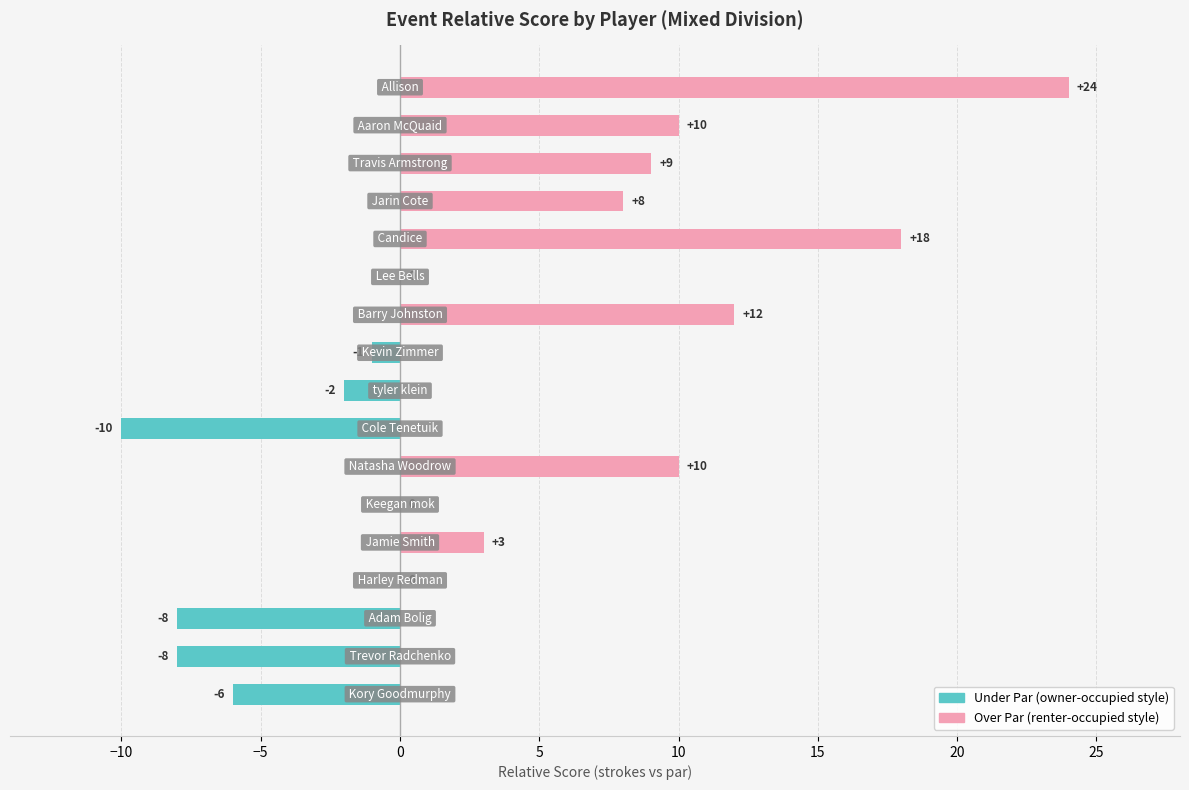

What is the spread (max minus min) of values at 14?

9